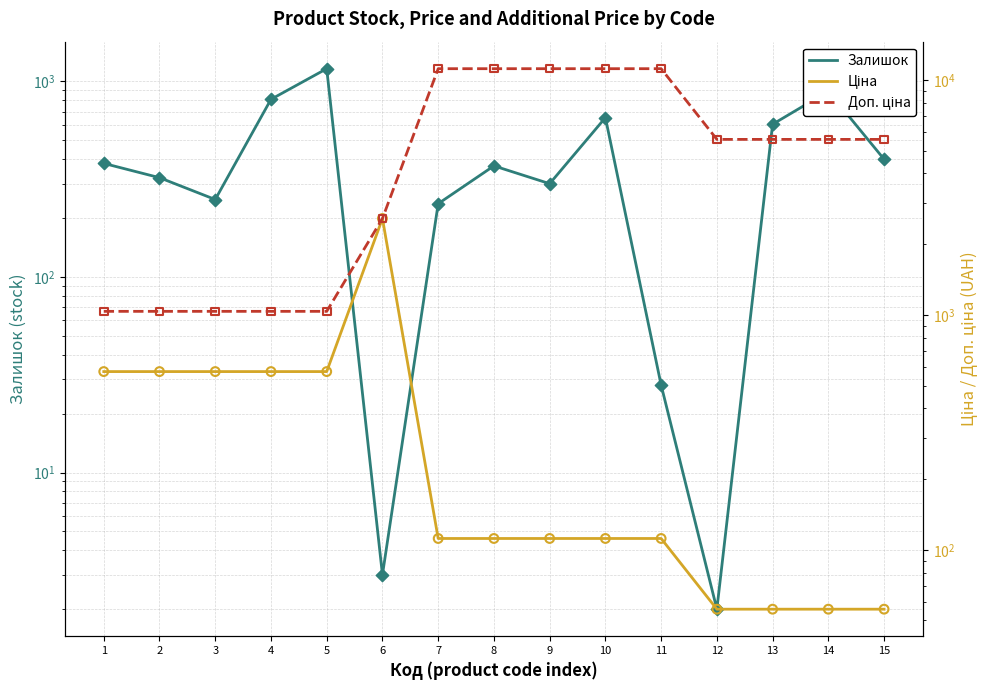

At how many categories does at least one series exceed 16?

15